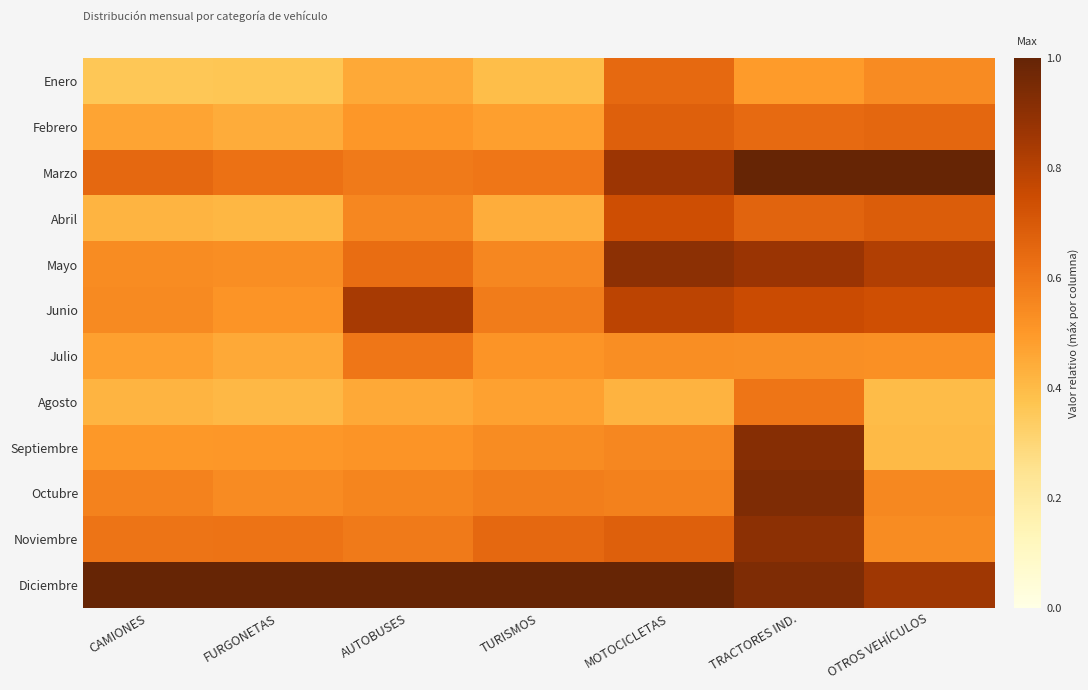

How many data points does each series have?

7